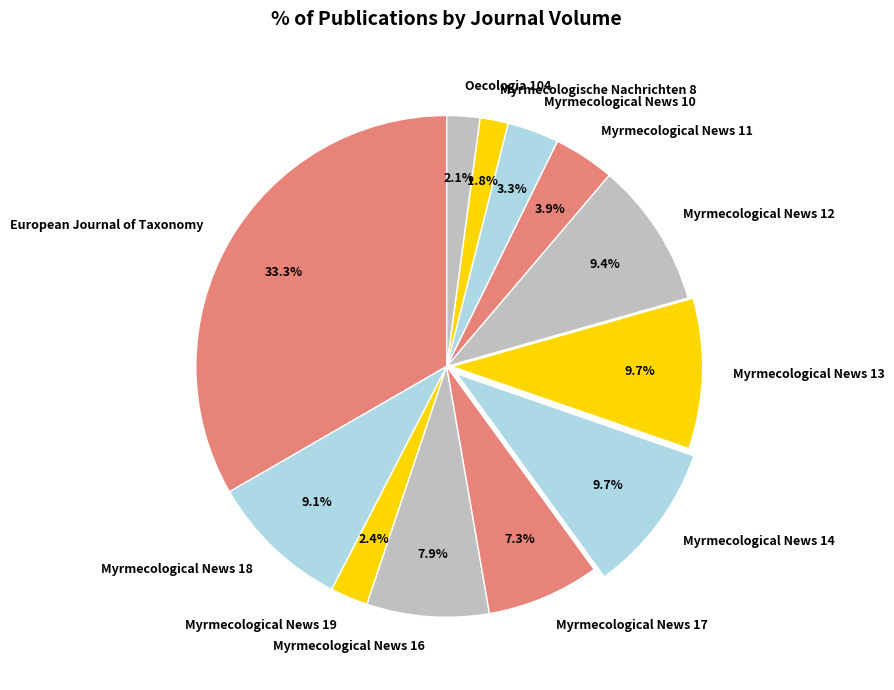

How many segments does this pie chart have?

12